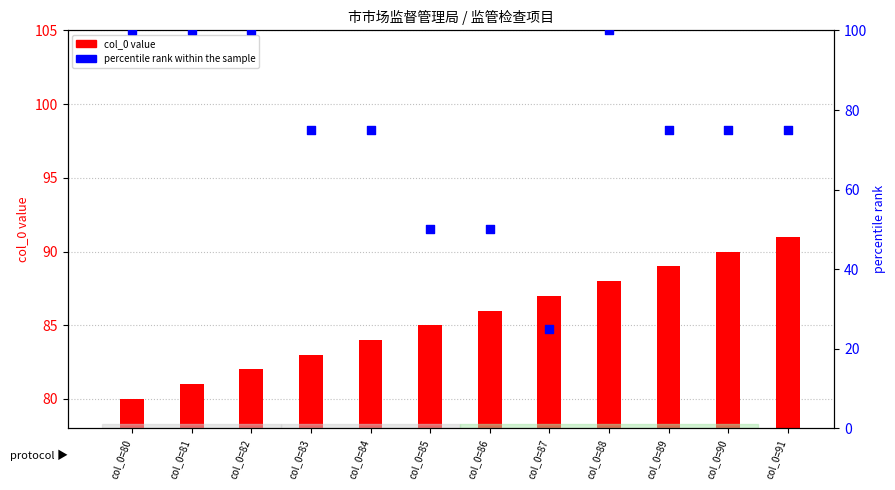

What are all the series names shown in the legend?

col_0 value, percentile rank within the sample